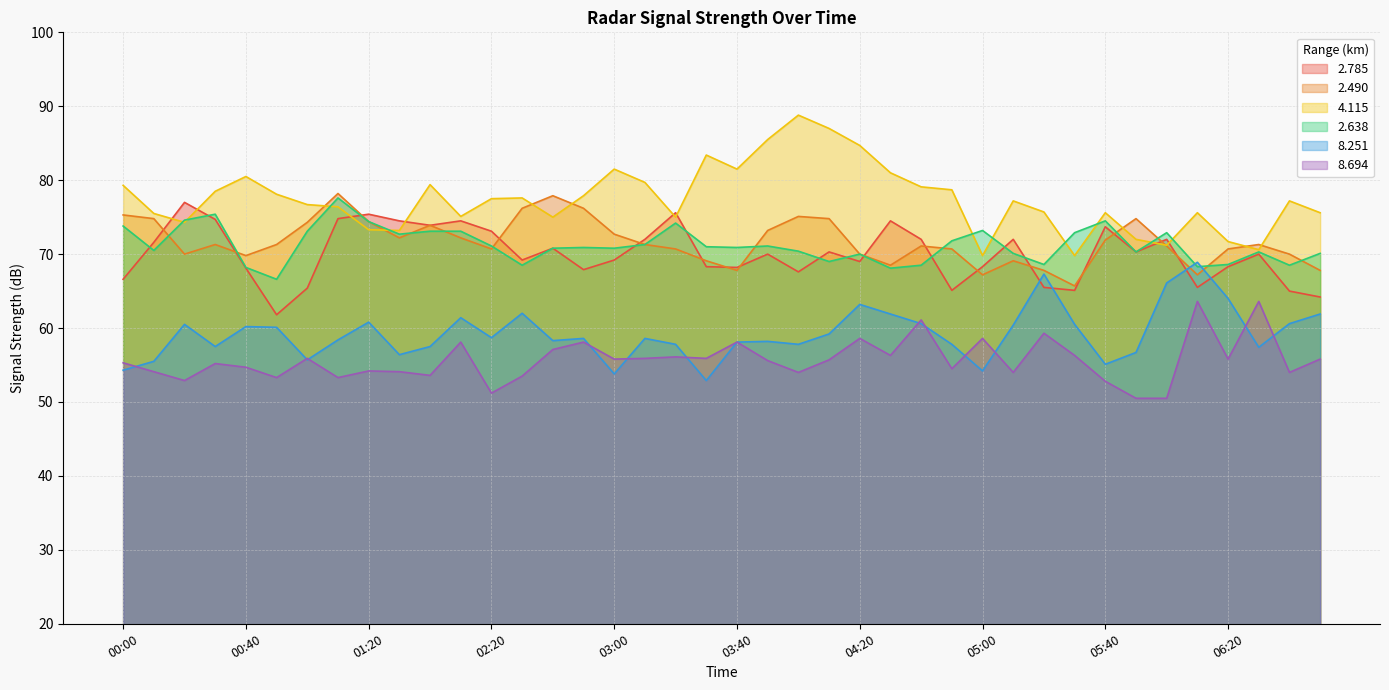

How many times do 4.115 and 2.638 cross each other?

10